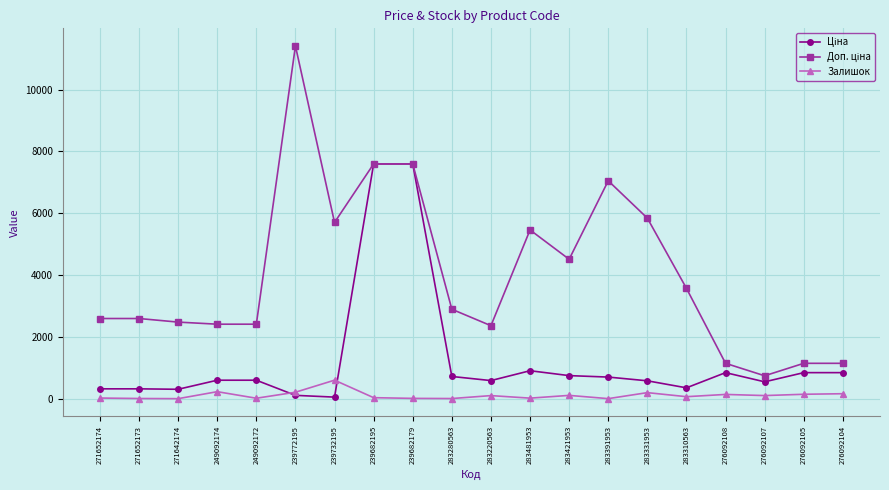

What is the greatest value displayed?

11410.0